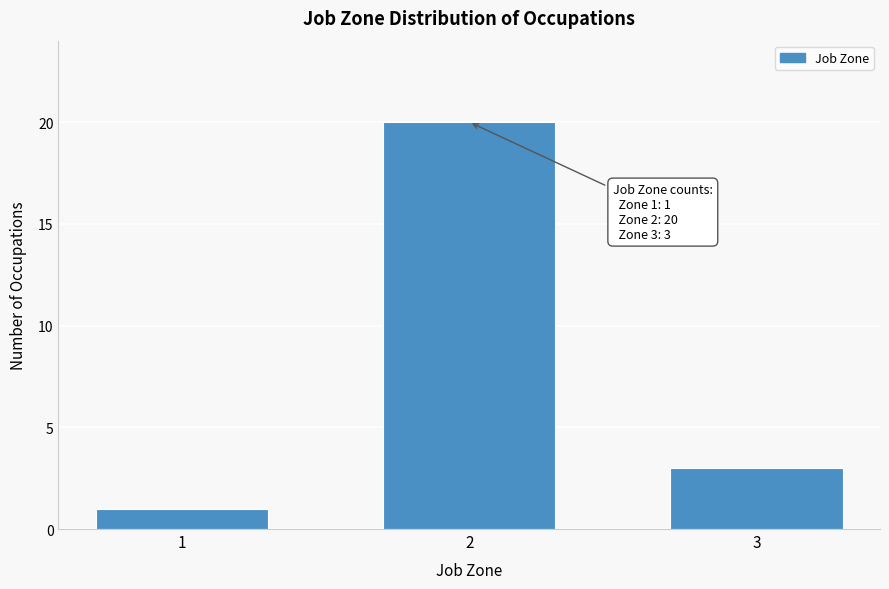

Reading left to right, what are all the values shown in this chart?

1=1	2=20	3=3